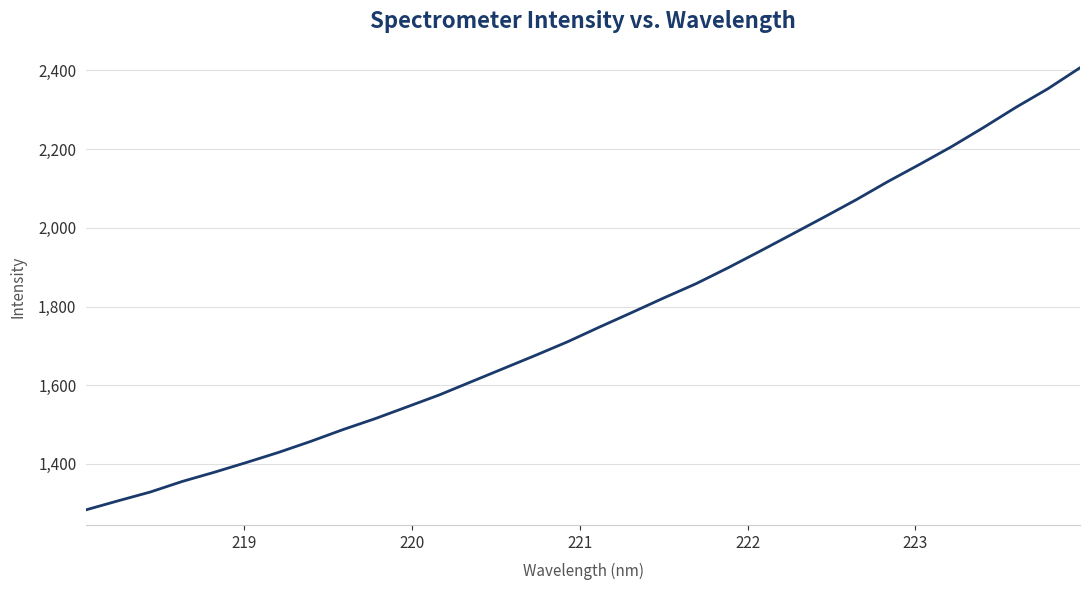

What is the minimum value shown in the chart?

1283.5